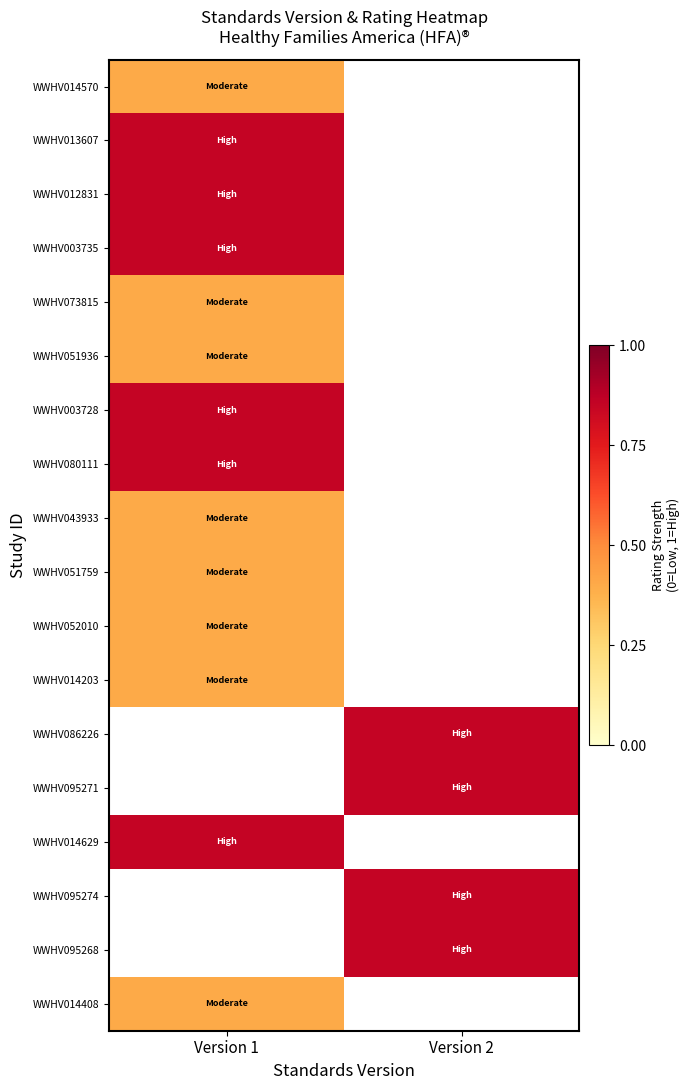

Rank the categories by WWHV014203 value from lowest to highest.

Version 1, Version 2